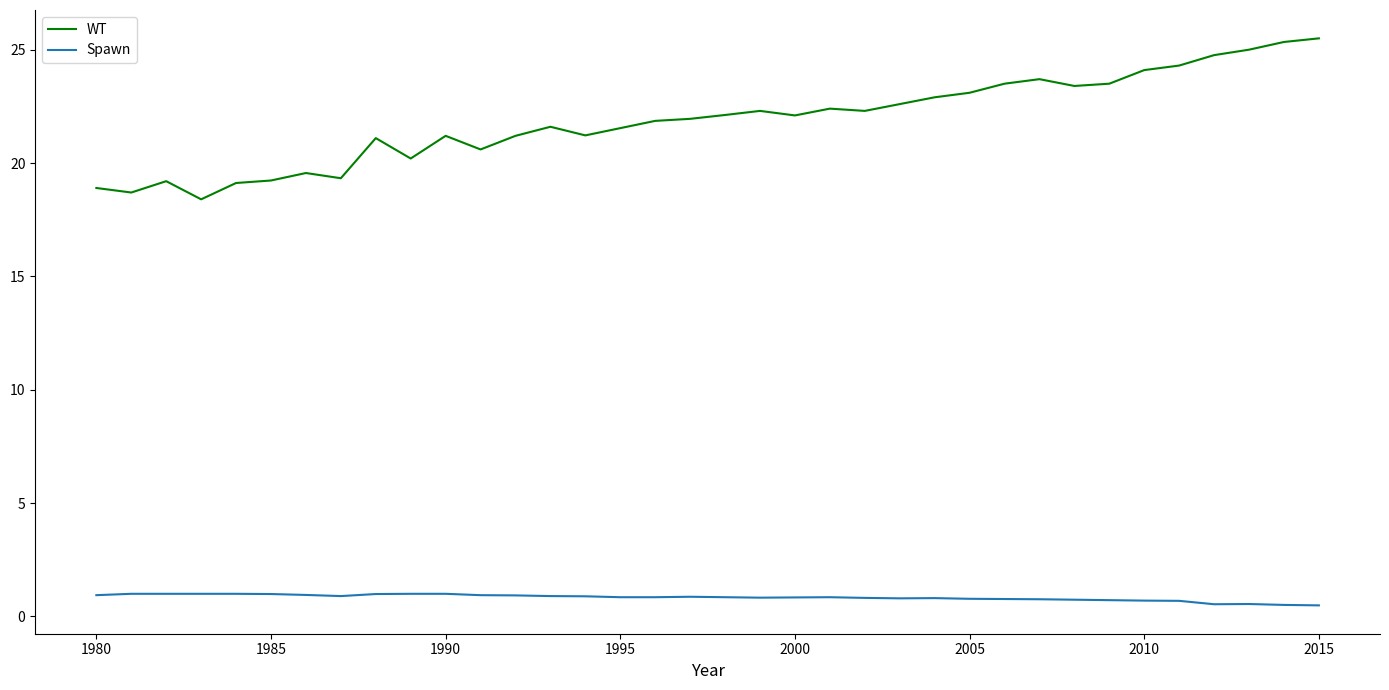

Rank the series by their average value, from lowest to highest.

Spawn, WT